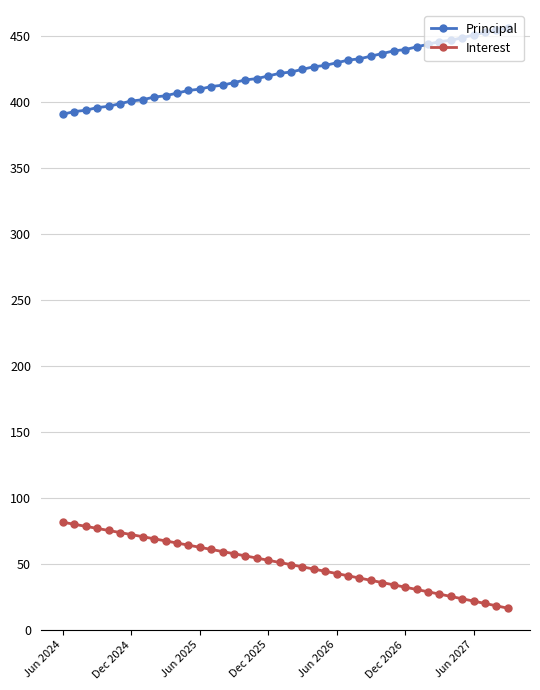

What is the maximum value for Principal?

456.0